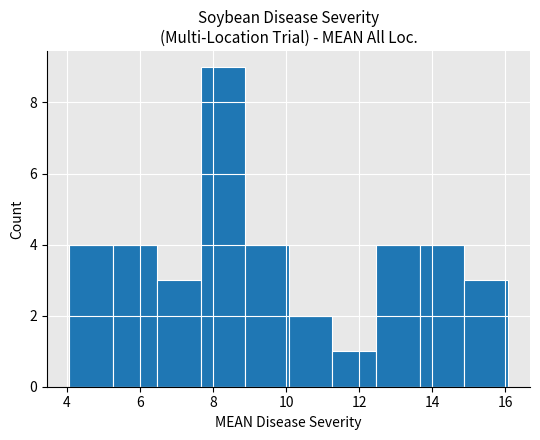

How tall is the bar that spans 5.2 to 6.4 on the x-axis? Neither the bar edges nor the heights are printed on the chart, so give them approximately, as read against the axes.

4